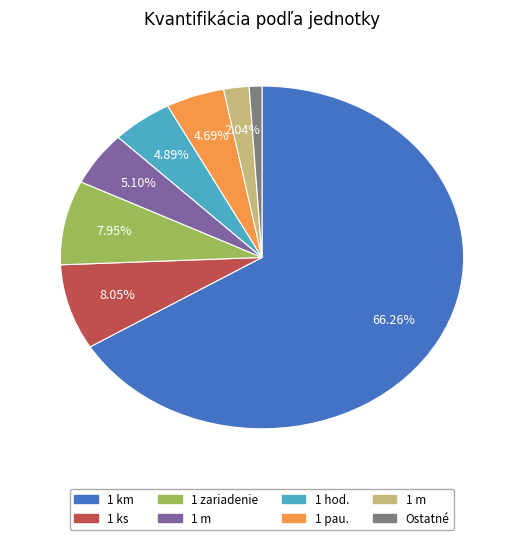

Is there any slice that represents more than half of the pie?

Yes